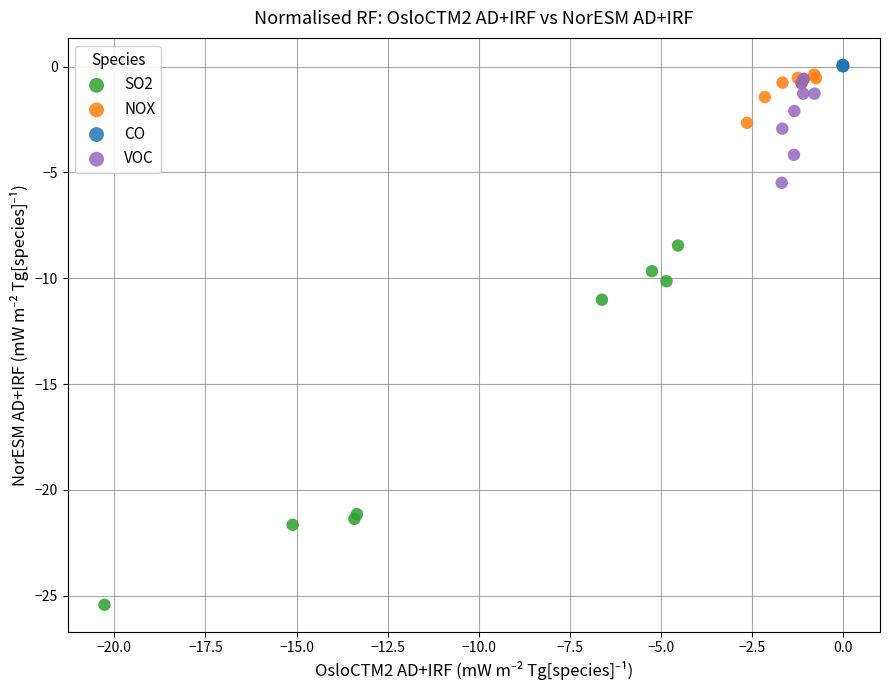

Which series reaches the minimum Y coordinate?

SO2